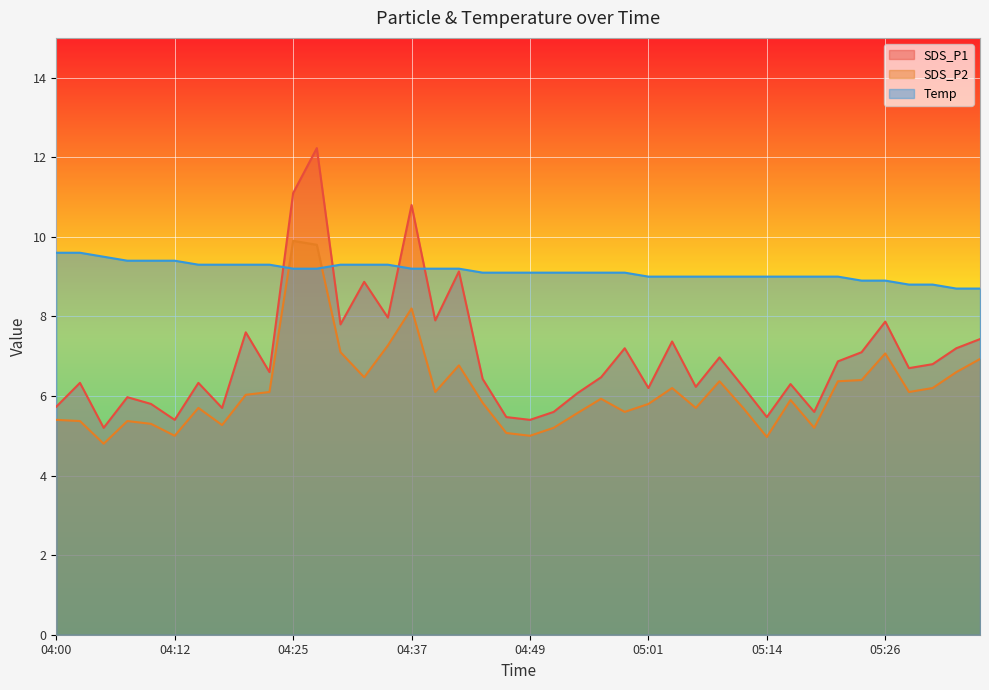

What is the approximate value of SDS_P1 at 04:52?

5.6